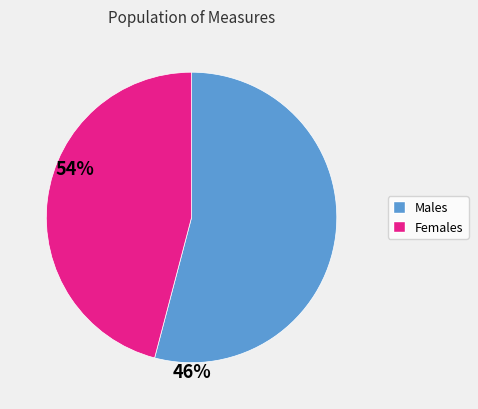

Is there any slice that represents more than half of the pie?

Yes